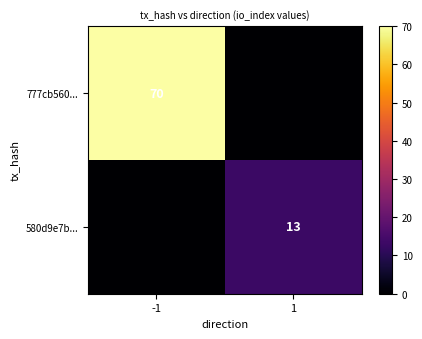

What is the spread (max minus min) of values at 1?

13